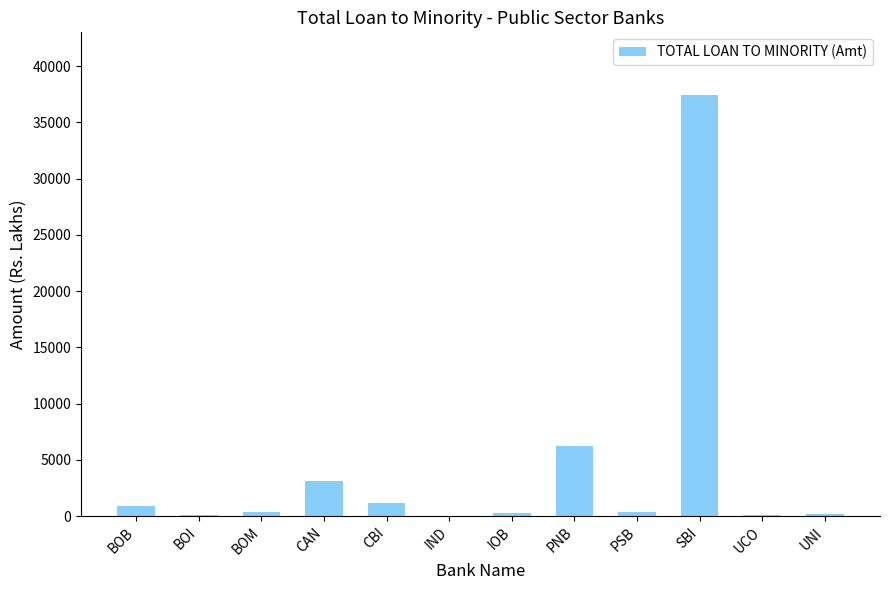

What is the average value?

4204.2